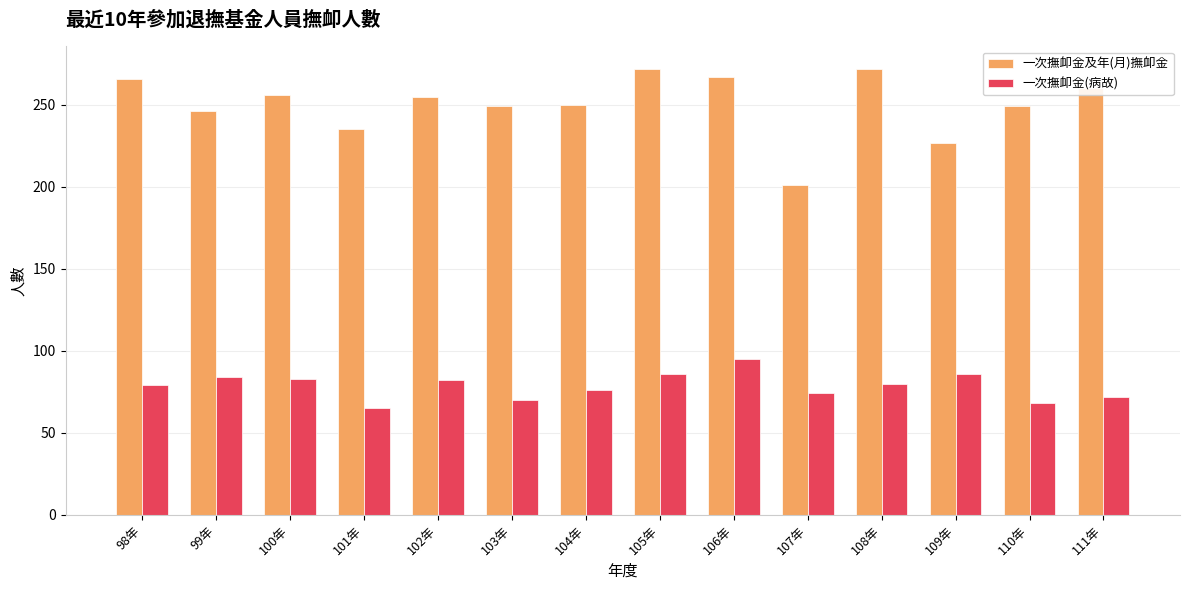

What are all the series names shown in the legend?

一次撫卹金及年(月)撫卹金, 一次撫卹金(病故)